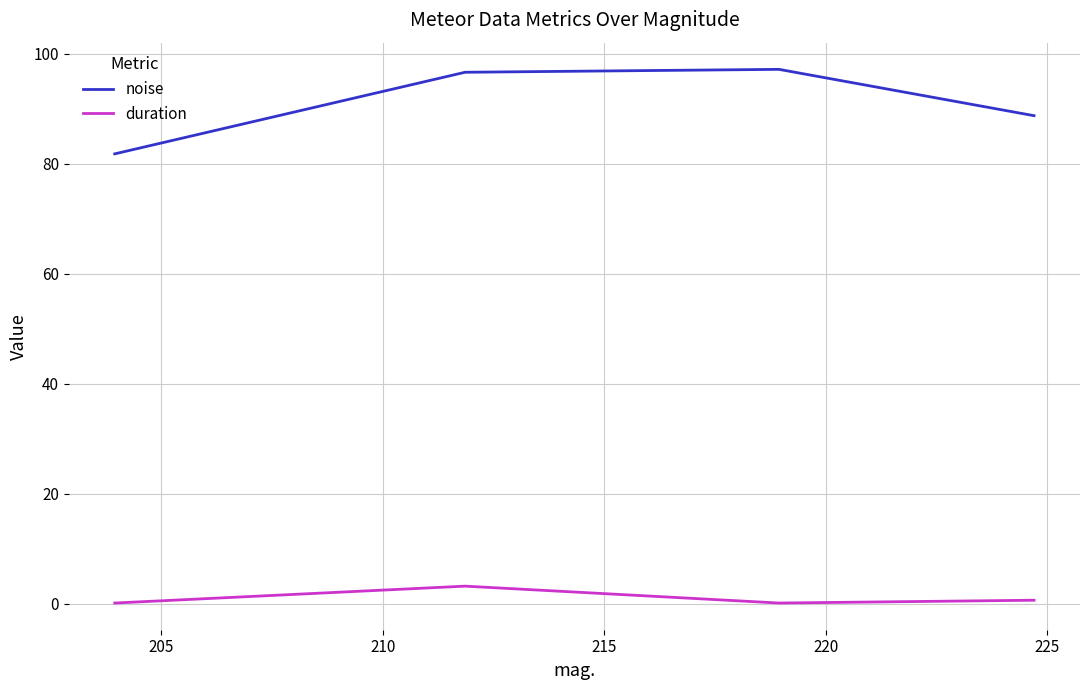

How many interior local peaks does the noise series have?

1